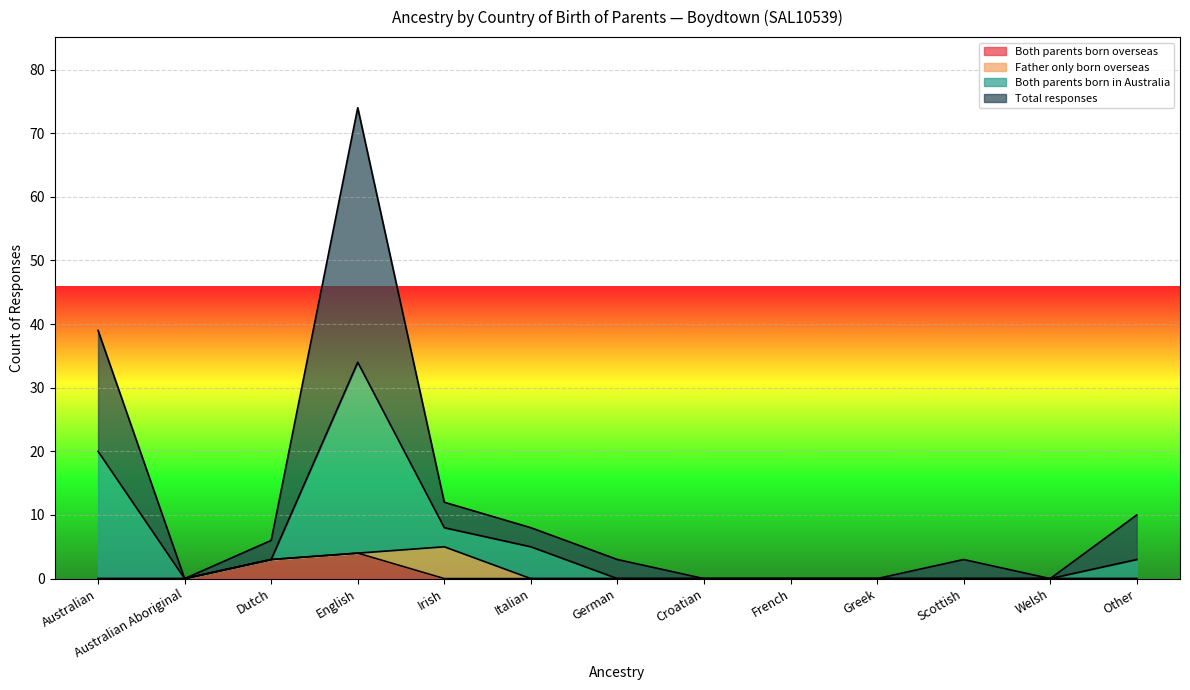

What is the sum of the Both parents born in Australia values at English and Dutch?

37